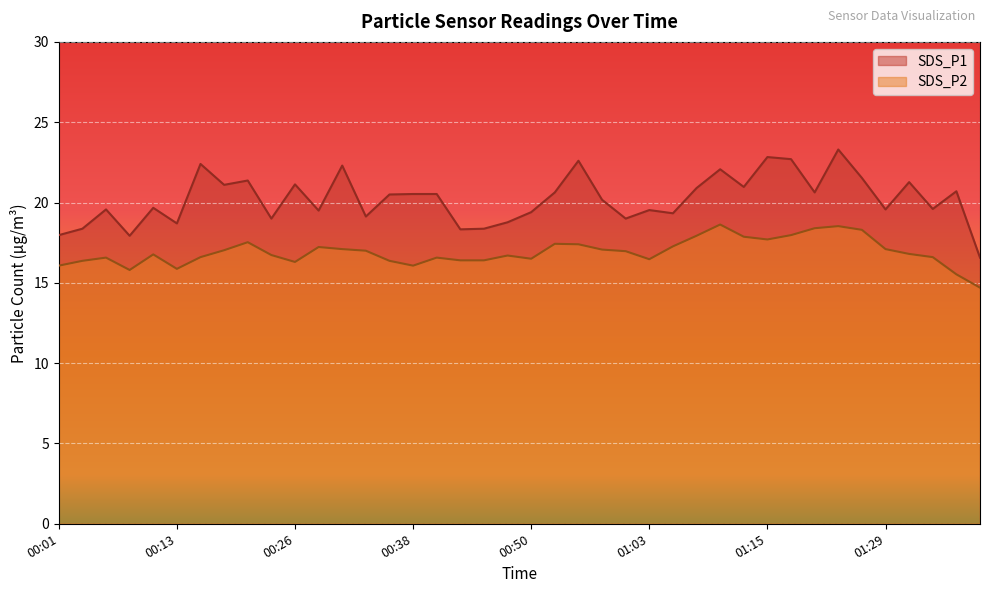

How many data points in SDS_P2 are less than 16?

4